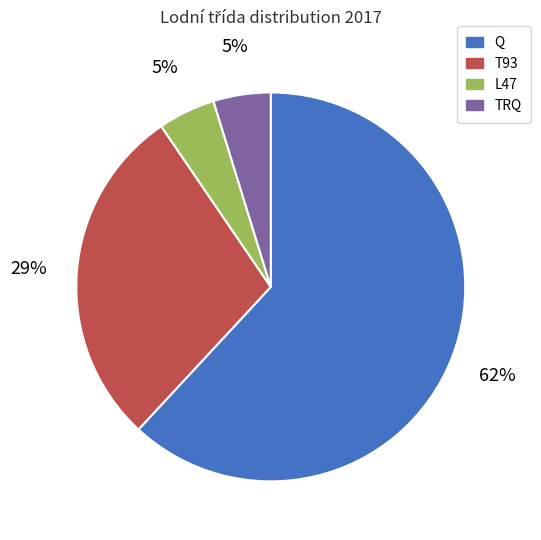

Combined, do L47 and Q account for over 50%?

Yes